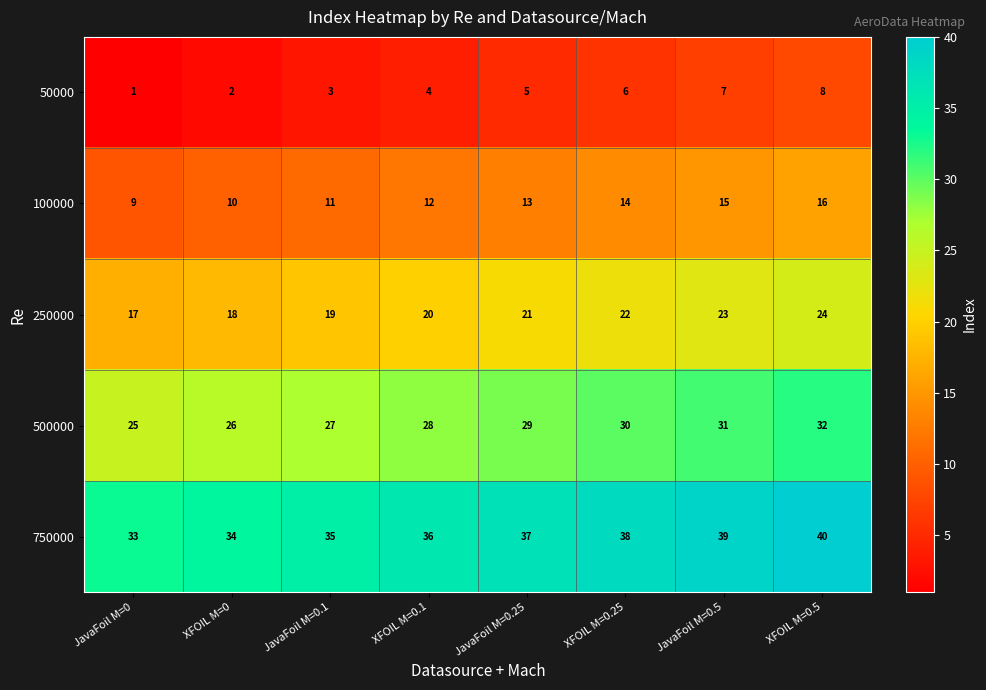

What is the difference between the 100000 values at JavaFoil M=0 and XFOIL M=0.5?

7